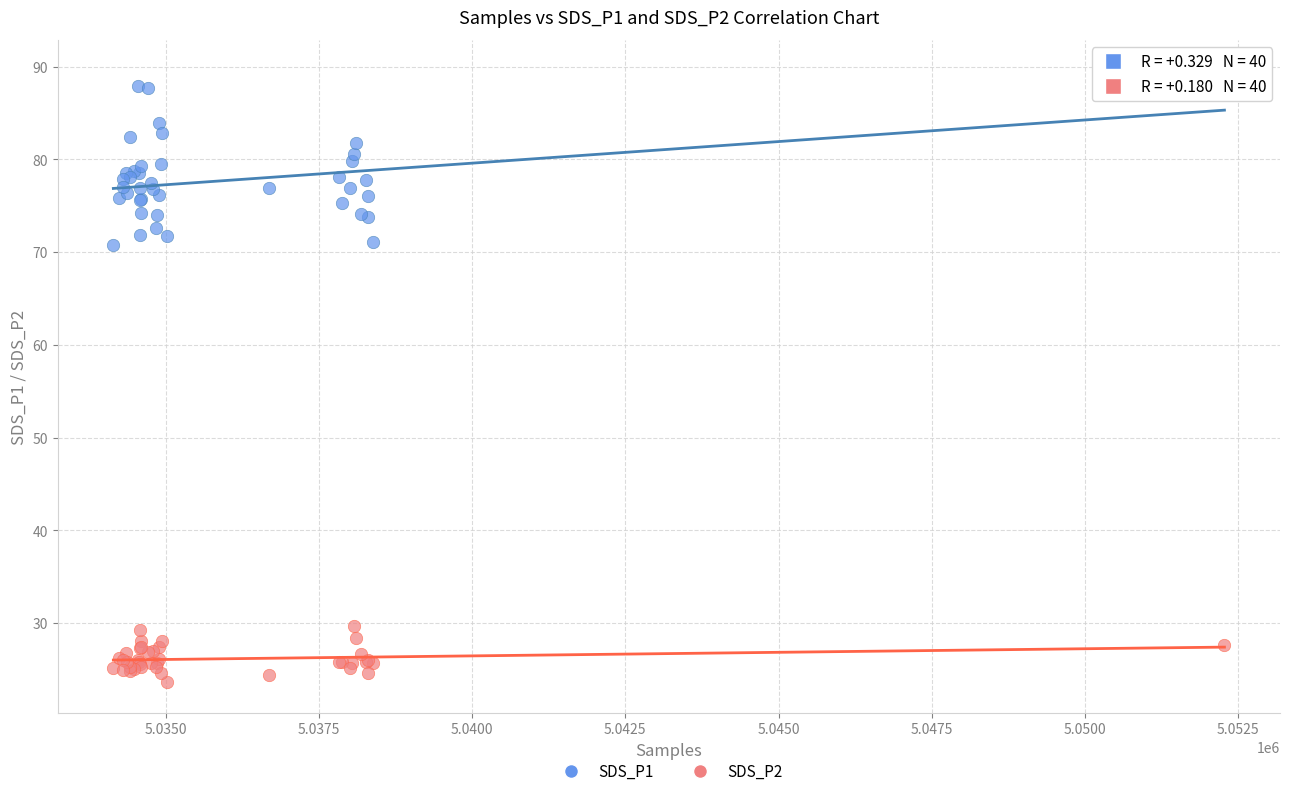

What are all the series names shown in the legend?

SDS_P1, SDS_P2